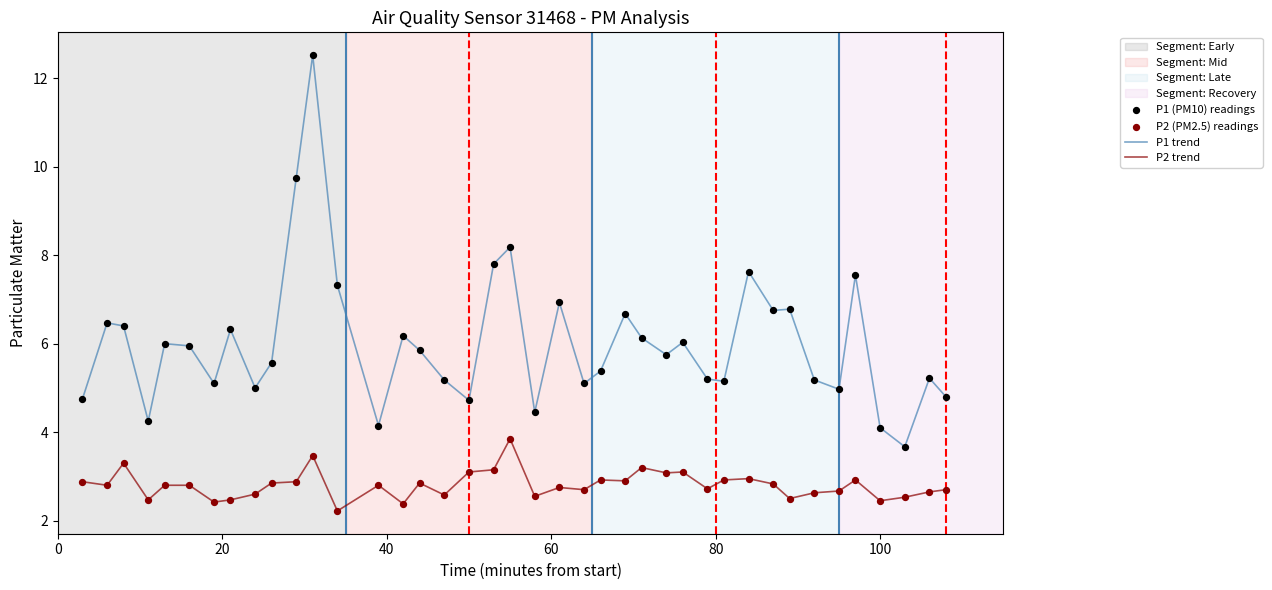

Which series has the largest total across all categories?

P1 trend